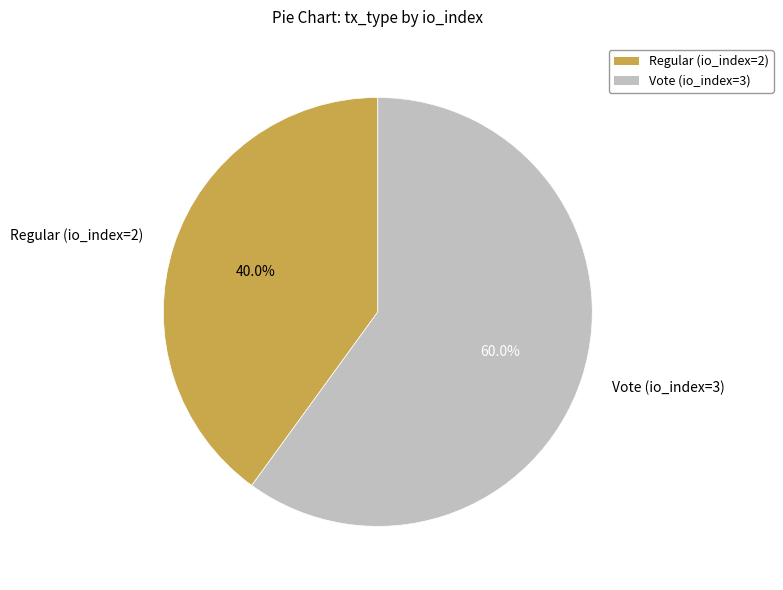

To the nearest percent, what portion does Regular (io_index=2) represent?

40%